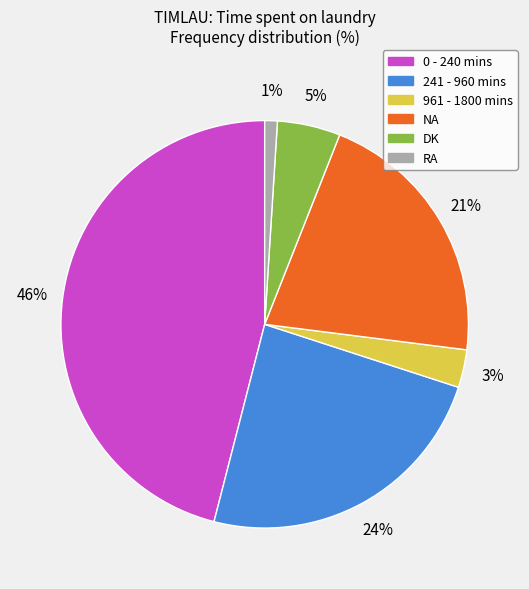

To the nearest percent, what is the difference between the largest and smallest slice percentages?

45%